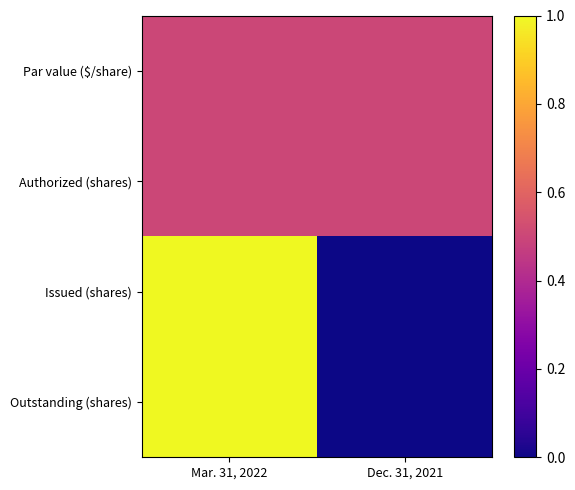

Rank the series at Mar. 31, 2022 from lowest to highest value.

Par value ($/share), Authorized (shares), Issued (shares), Outstanding (shares)